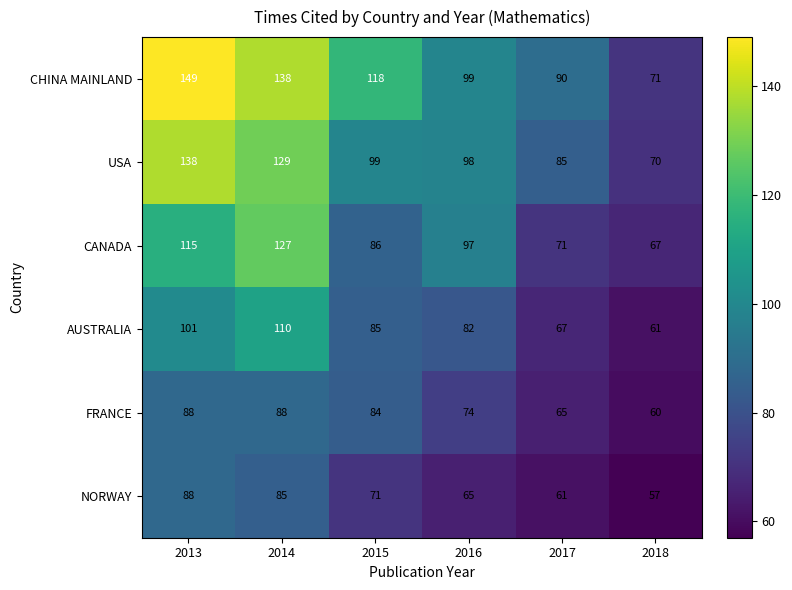

What is the difference between the second highest and minimum values in the CANADA series?

48